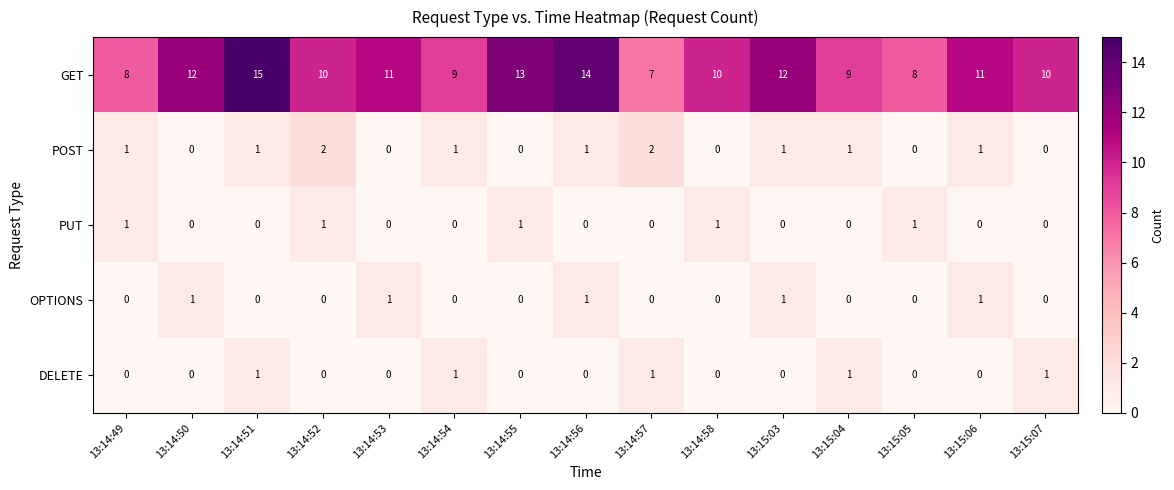

The value of POST at 13:14:49 is 1. True or false?

True